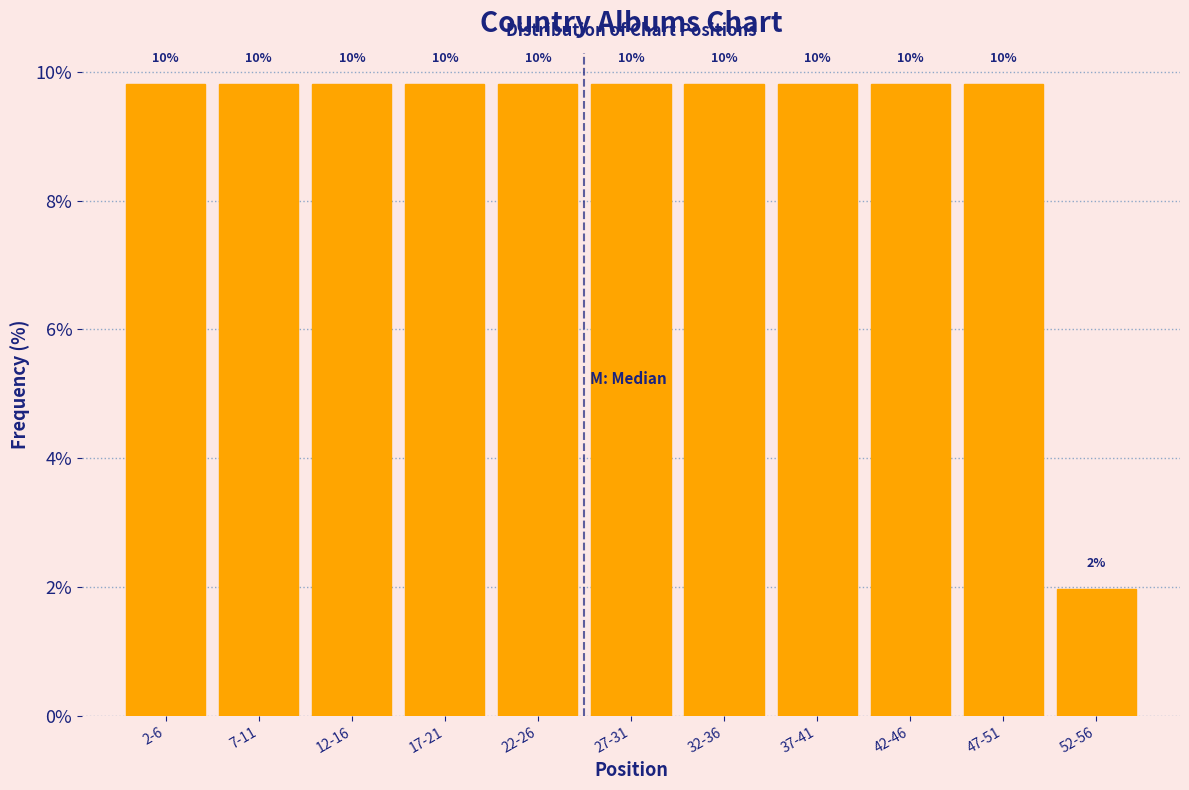

How many bars are there in total?

11